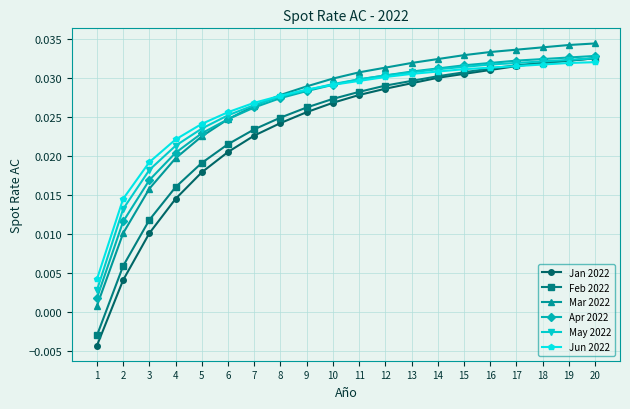

Which series has the widest spread of values?

Jan 2022